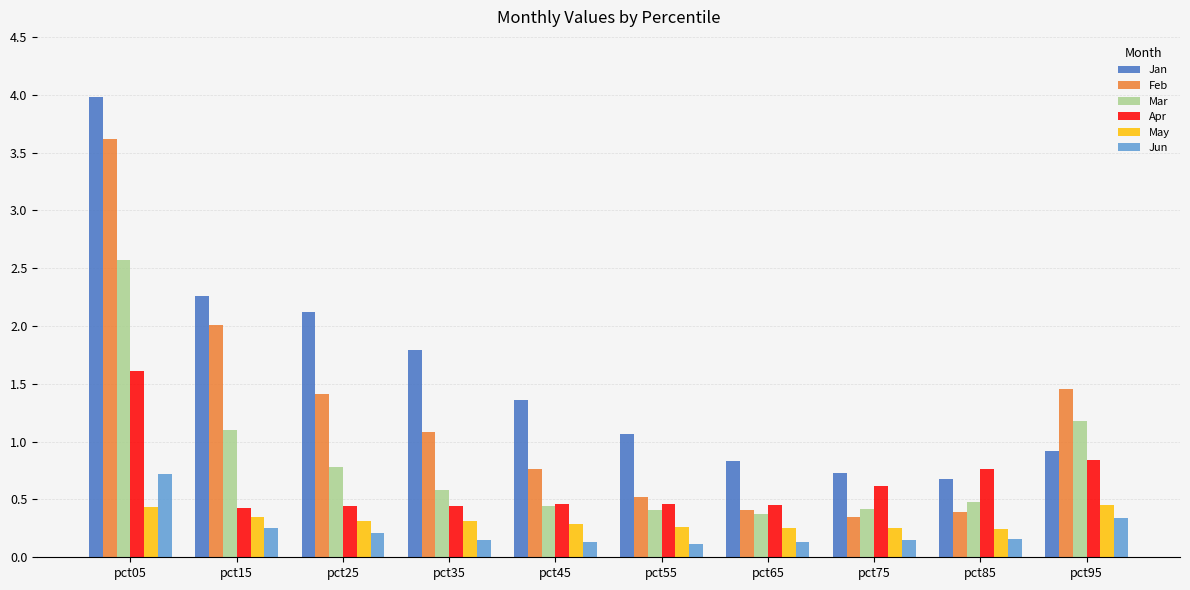

Read the Mar value at pct25.

0.8